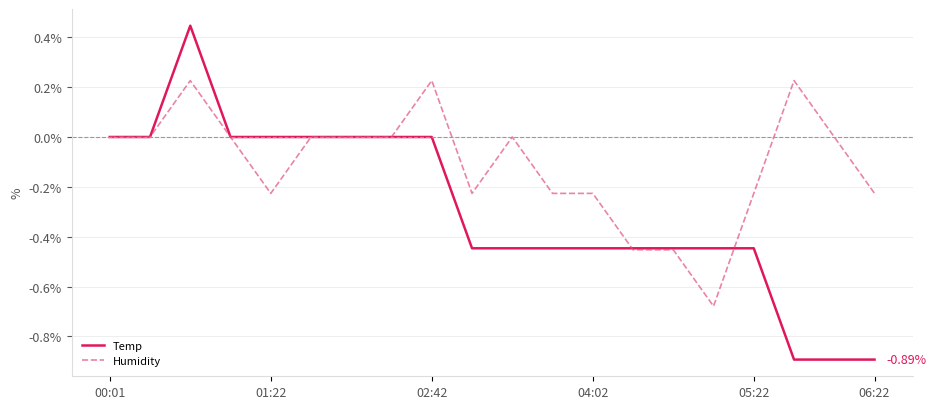

Which series ends up on top after the final intersection of Humidity and Temp?

Humidity